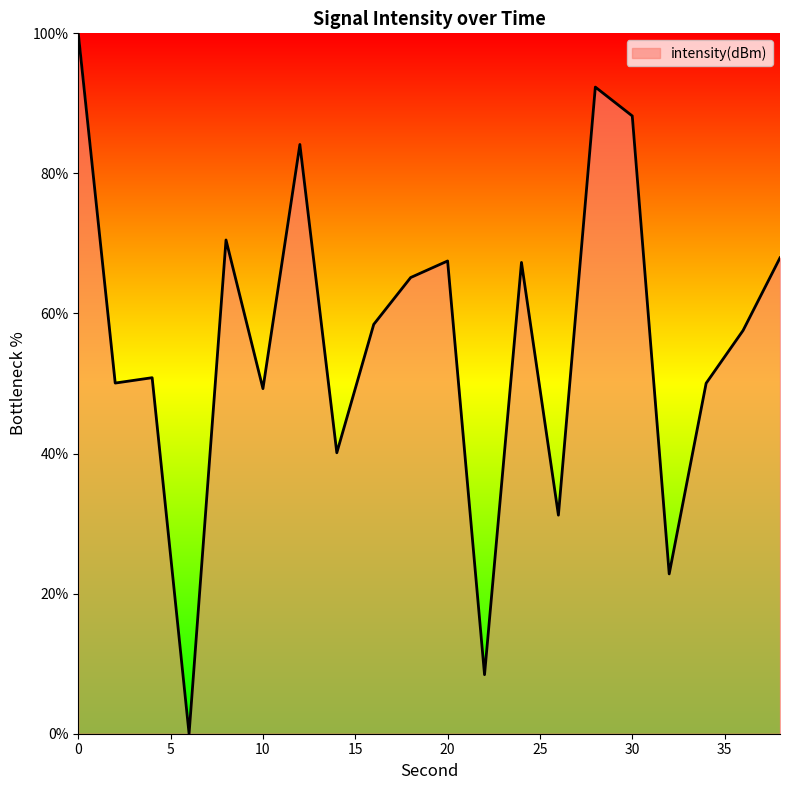

How many positive values are there?

19